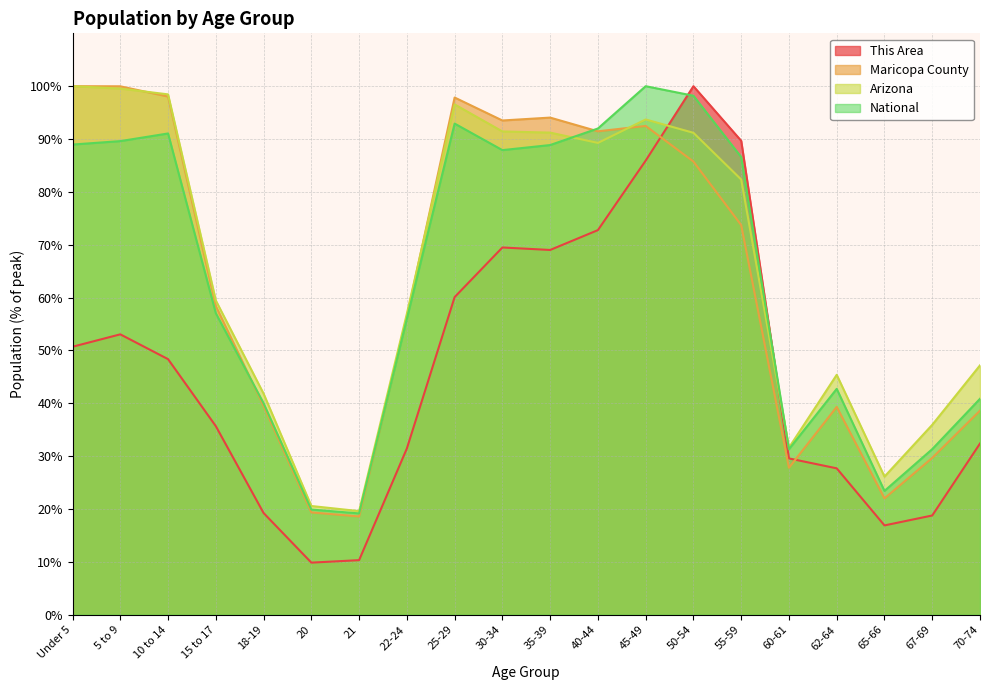

List the labels in order of Maricopa County value, smallest first.

21, 20, 65-66, 60-61, 67-69, 70-74, 62-64, 18-19, 22-24, 15 to 17, 55-59, 50-54, 40-44, 45-49, 30-34, 35-39, 25-29, 10 to 14, 5 to 9, Under 5